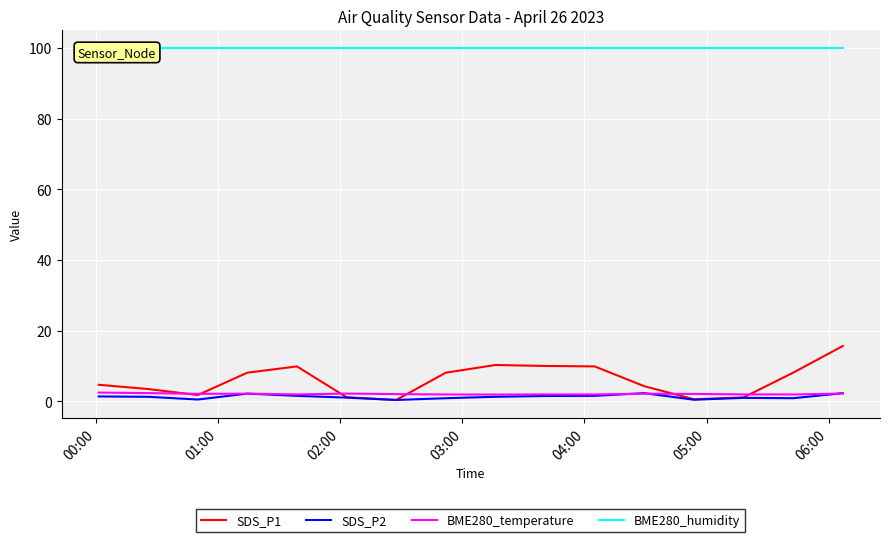

Reading left to right, what are all the values shown in this chart?

SDS_P1: 4.7	3.5	1.8	8.1	9.9	1.2	0.4	8.1	10.3	10.0	9.9	4.3	0.6	1.1	8.1	15.7
SDS_P2: 1.4	1.3	0.5	2.2	1.6	1.1	0.4	0.9	1.3	1.5	1.6	2.3	0.5	1.0	0.9	2.3
BME280_temperature: 2.5	2.4	2.1	2.2	2.0	2.2	2.1	2.0	1.9	2.0	2.0	2.2	2.1	2.0	2.0	2.2
BME280_humidity: 100.0	100.0	100.0	100.0	100.0	100.0	100.0	100.0	100.0	100.0	100.0	100.0	100.0	100.0	100.0	100.0